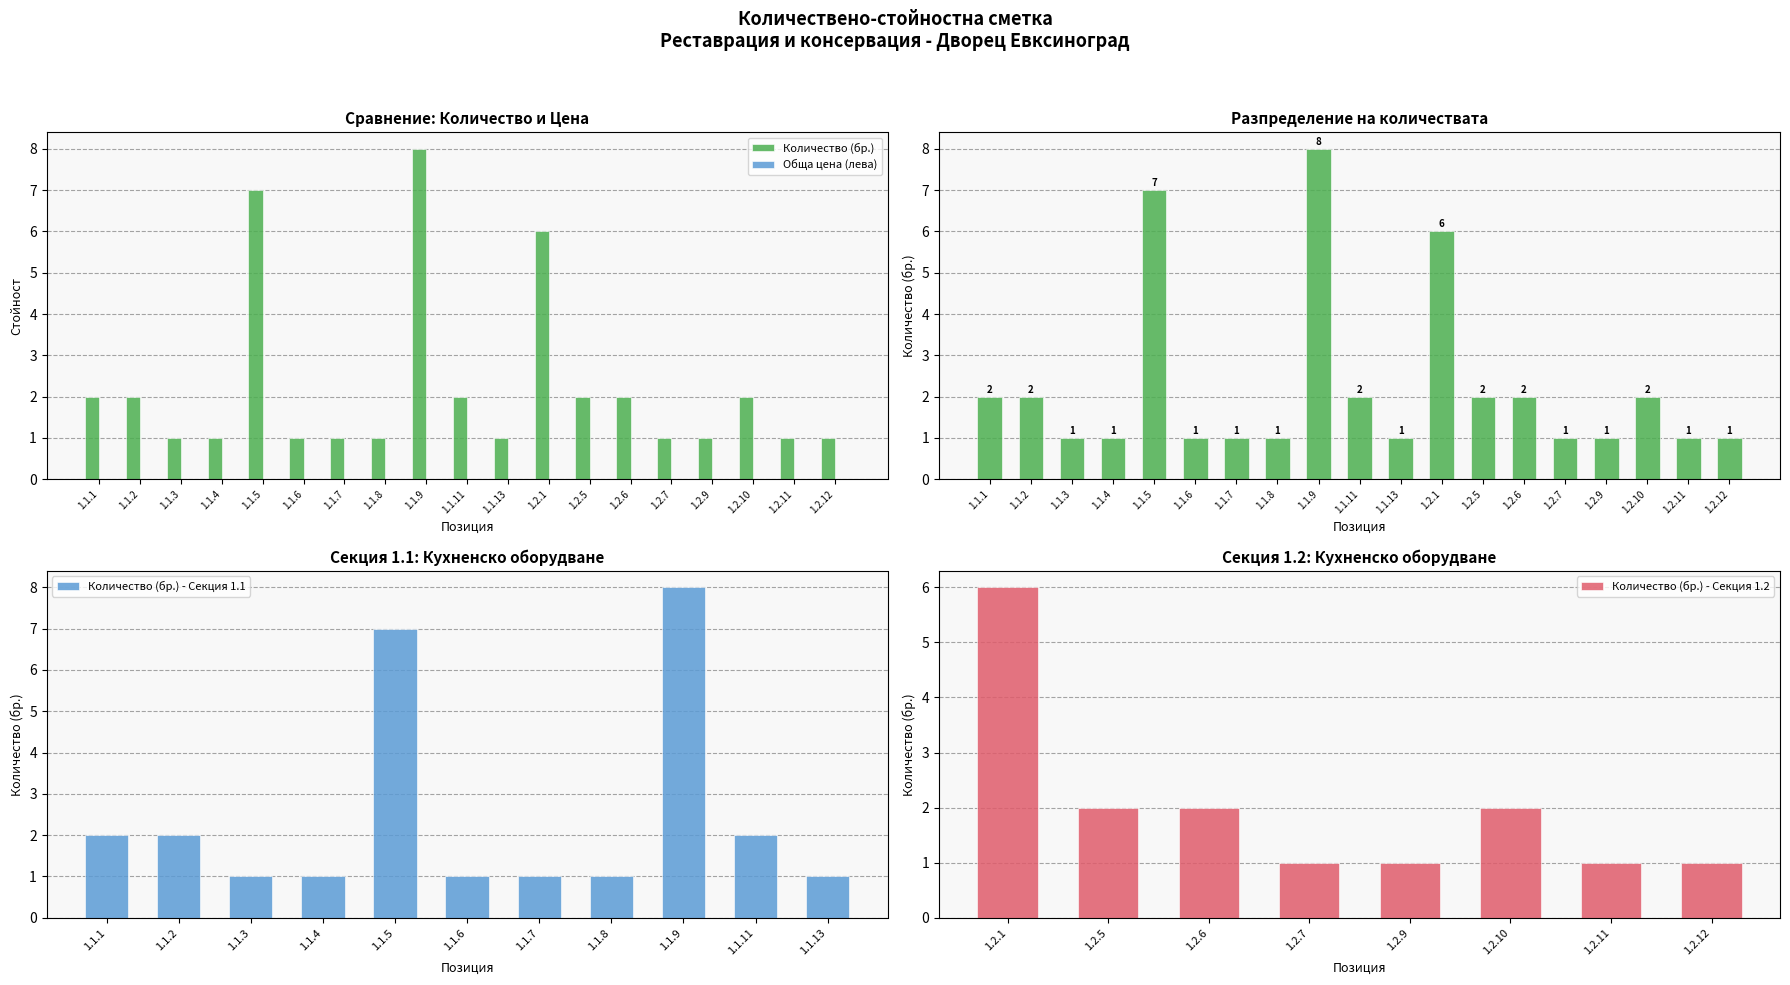

Reading left to right, list all the values displayed in this chart.

2	2	1	1	7	1	1	1	8	2	1	6	2	2	1	1	2	1	1